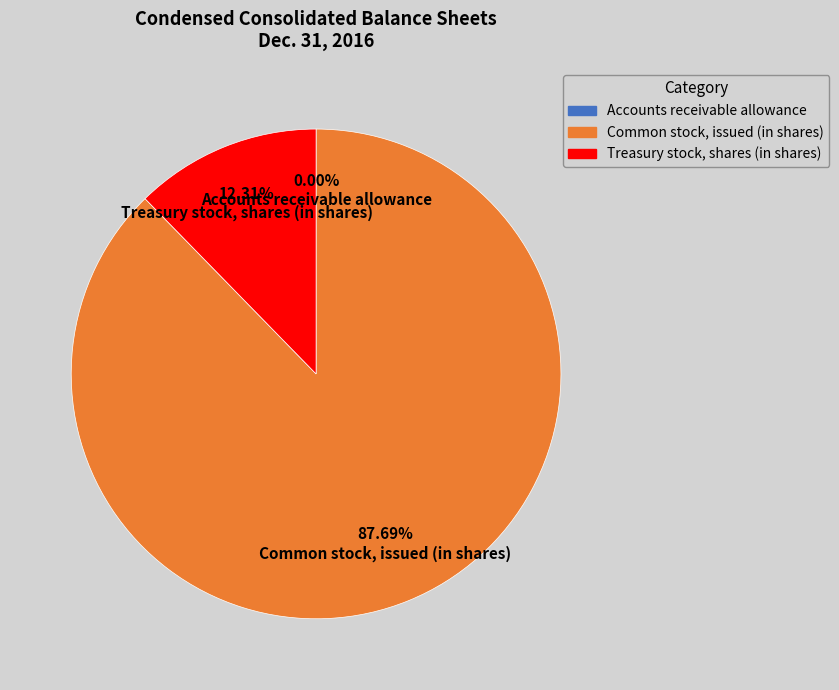

Which has a higher value, Treasury stock, shares (in shares) or Common stock, issued (in shares)?

Common stock, issued (in shares)